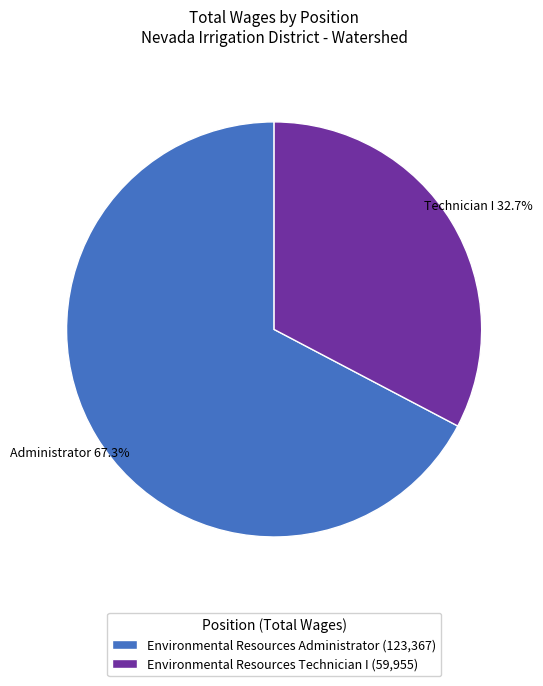

Approximately how many times larger is the value at Environmental Resources Technician I compared to Environmental Resources Administrator?

0.5